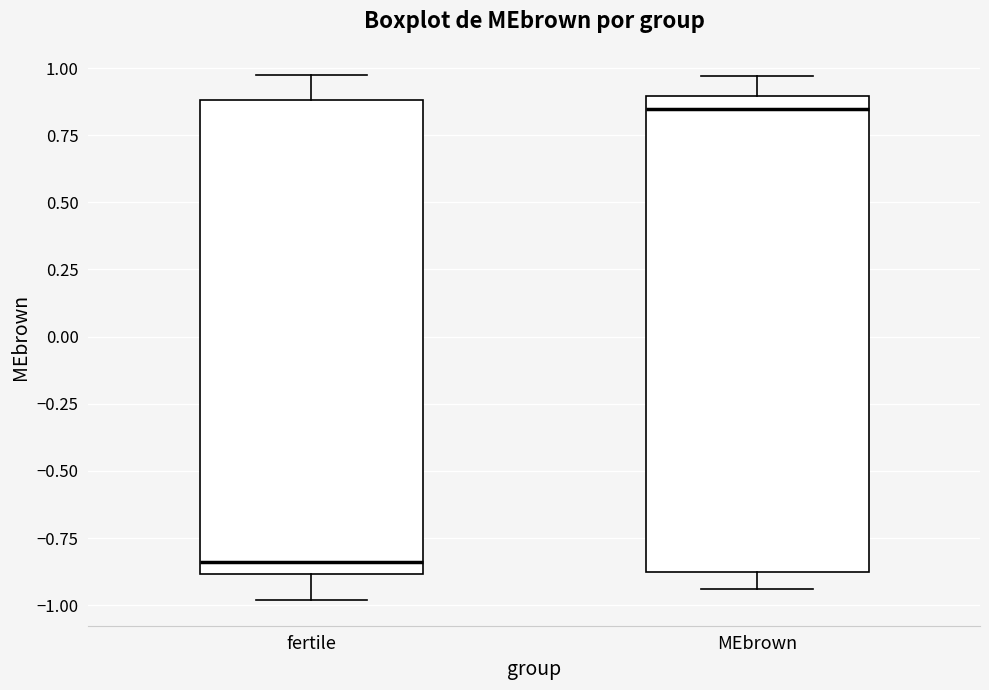

Reading left to right, transcribe this box plot: for each box, give where its median line is, the range the box spans, and where its two whiskers end, as read against the y-axis. The values are not printed on the chart, so give them approximately, as read against the axis.

fertile: median -0.85, box -0.90 to 0.90, whiskers -1.00 to 0.95
MEbrown: median 0.85, box -0.90 to 0.90, whiskers -0.95 to 0.95